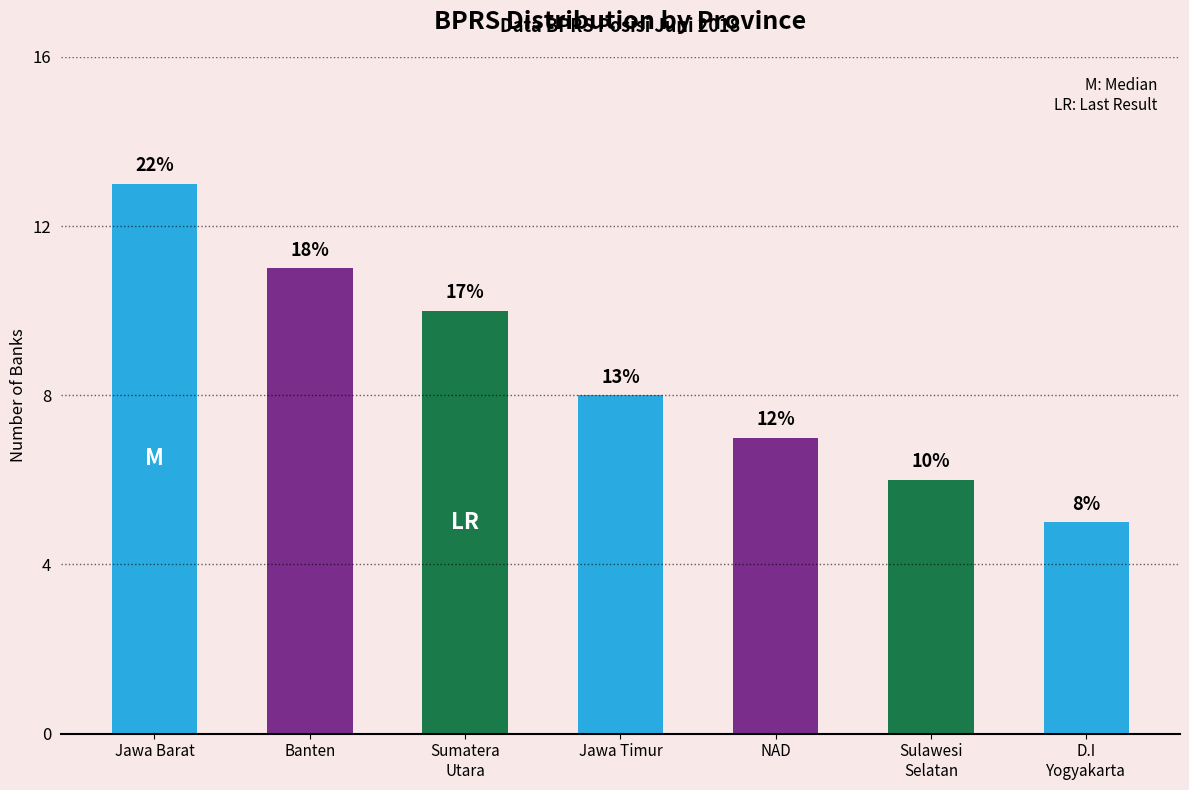

Rank the categories by value from lowest to highest.

D.I
Yogyakarta, Sulawesi
Selatan, NAD, Jawa Timur, Sumatera
Utara, Banten, Jawa Barat